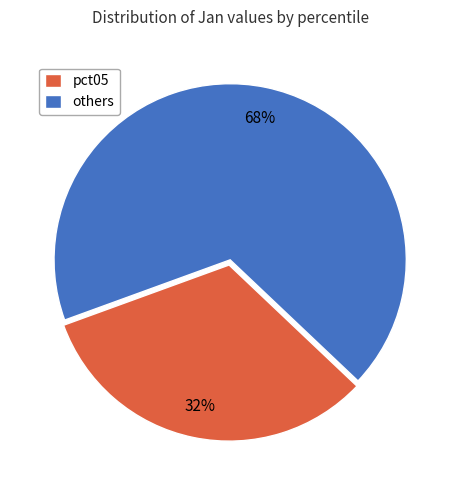

Which category has the smallest portion of the pie?

pct05